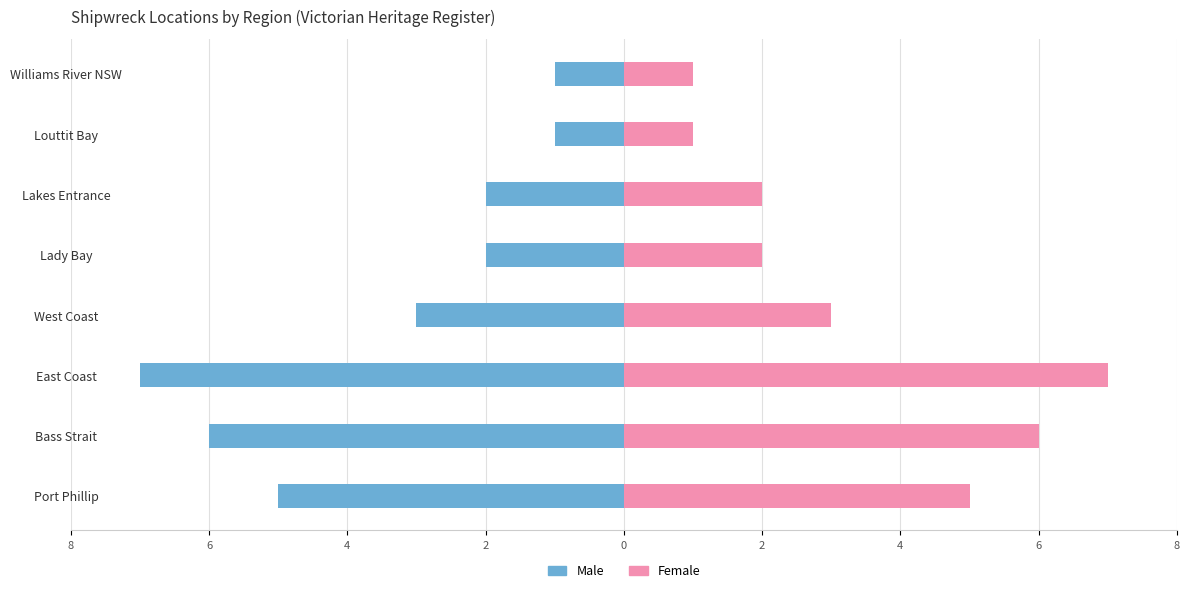

True or false: Female has a value of 0 at Lady Bay.

False